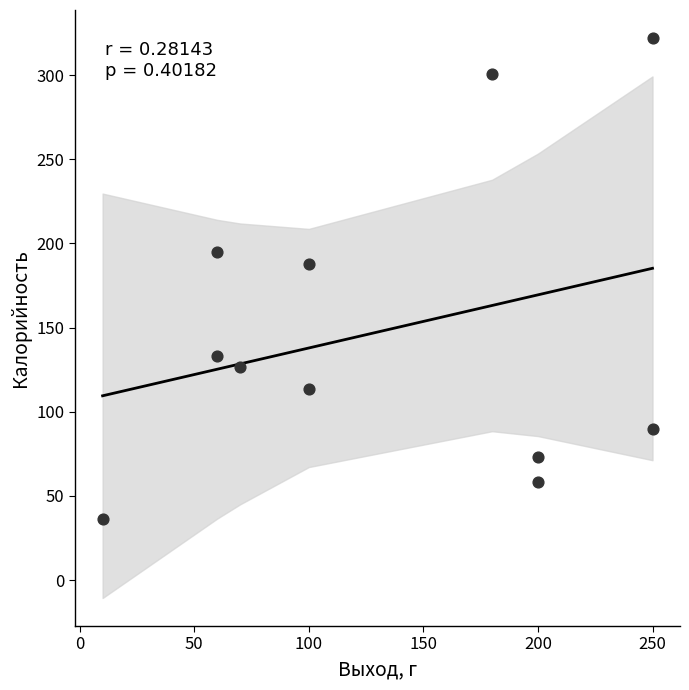

What Y value in the scatter plot is closest to 179?

187.7